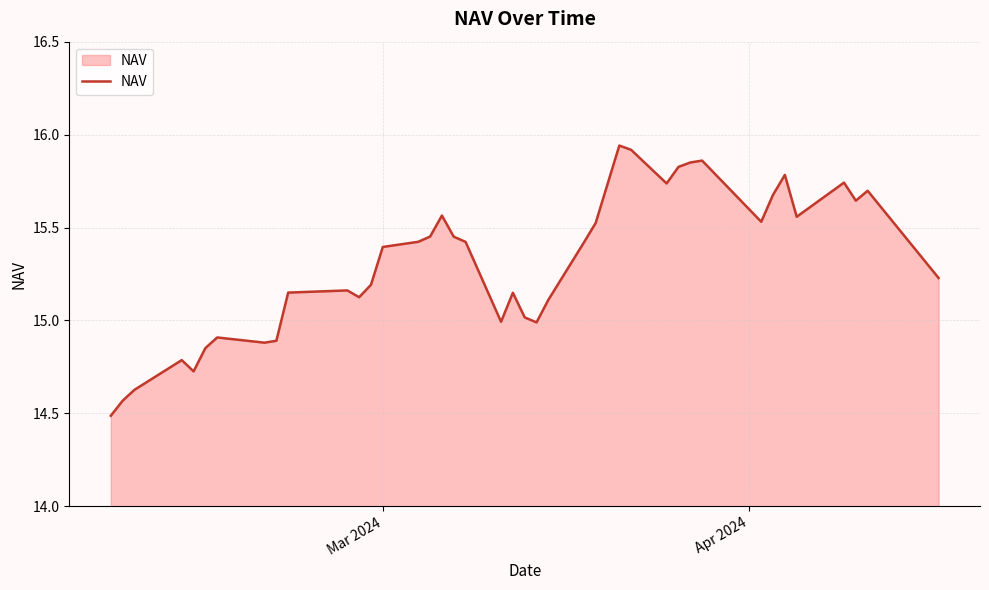

What is the difference between the maximum and minimum values?

1.5